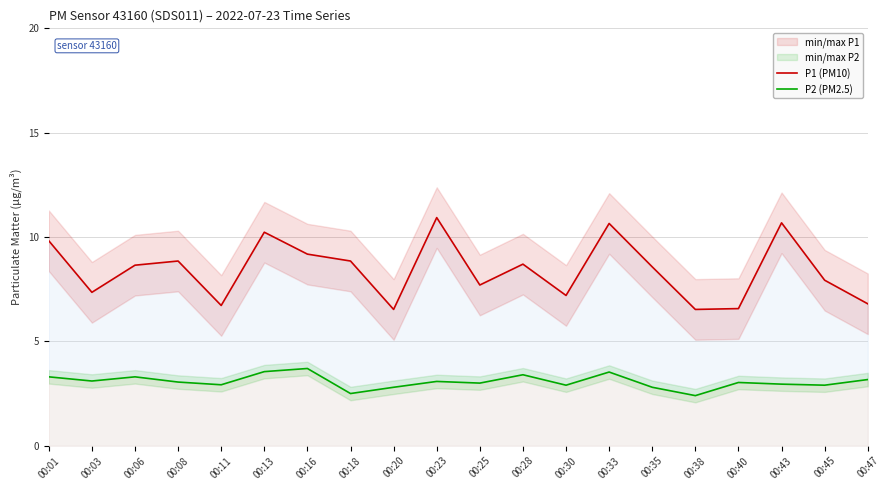

What is the value of the P1 (PM10) point at the 12th from the left?

8.7